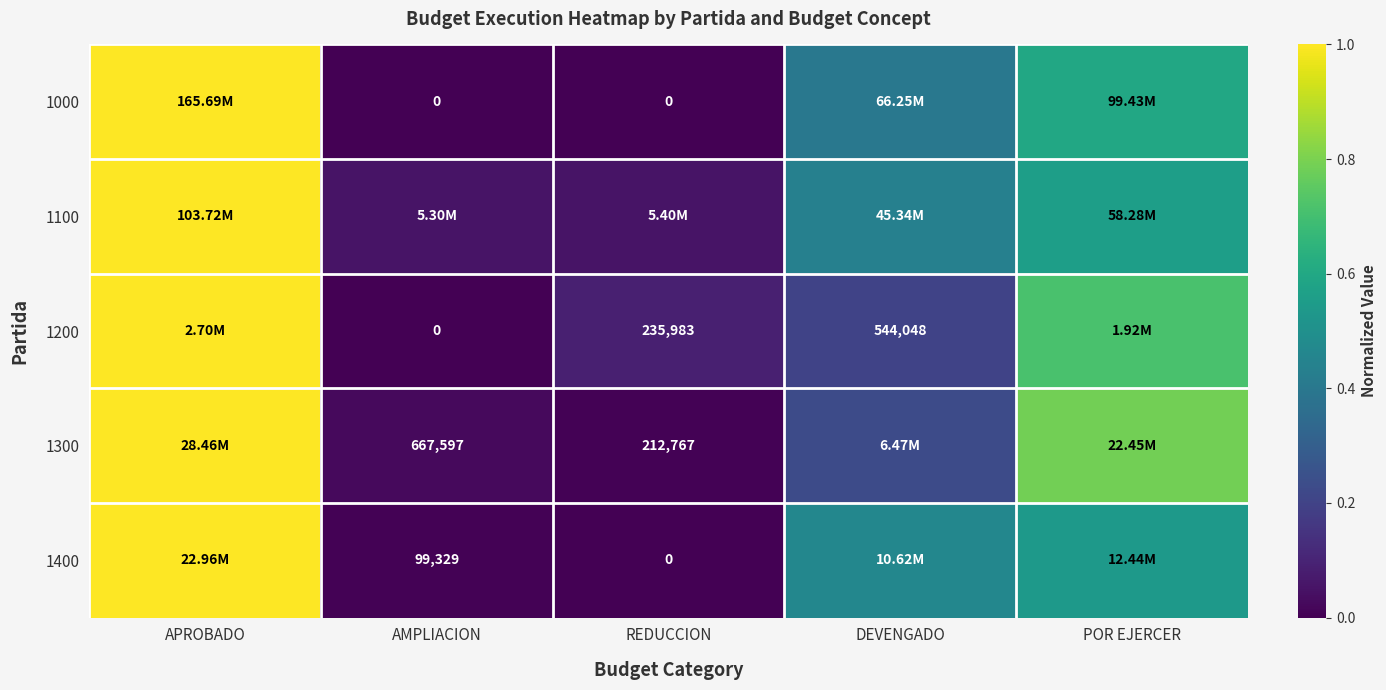

What is the difference between the highest and lowest values at AMPLIACION?

0.1